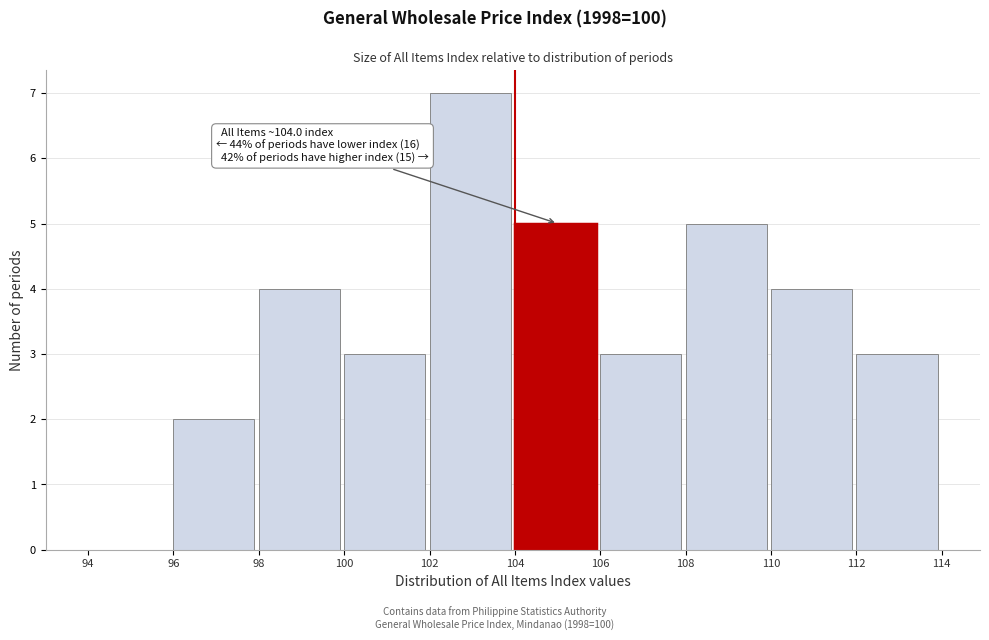

Which range on the x-axis has the tallest bar?

102 to 104